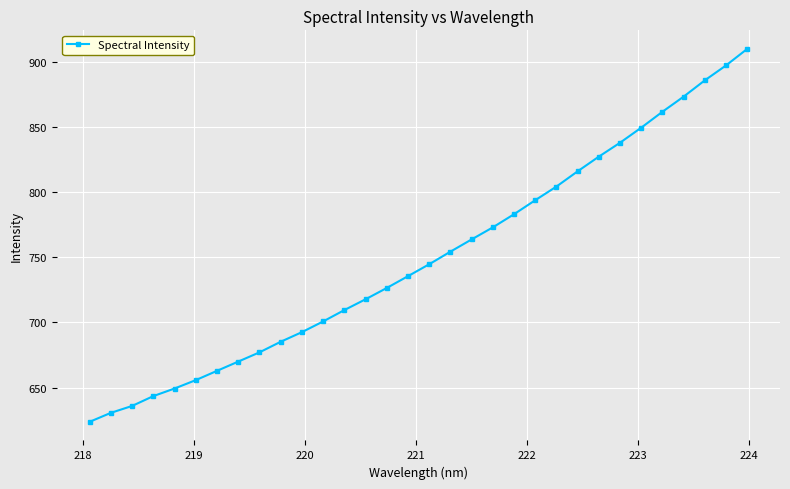

What is the value of the 17th point from the left?

744.6